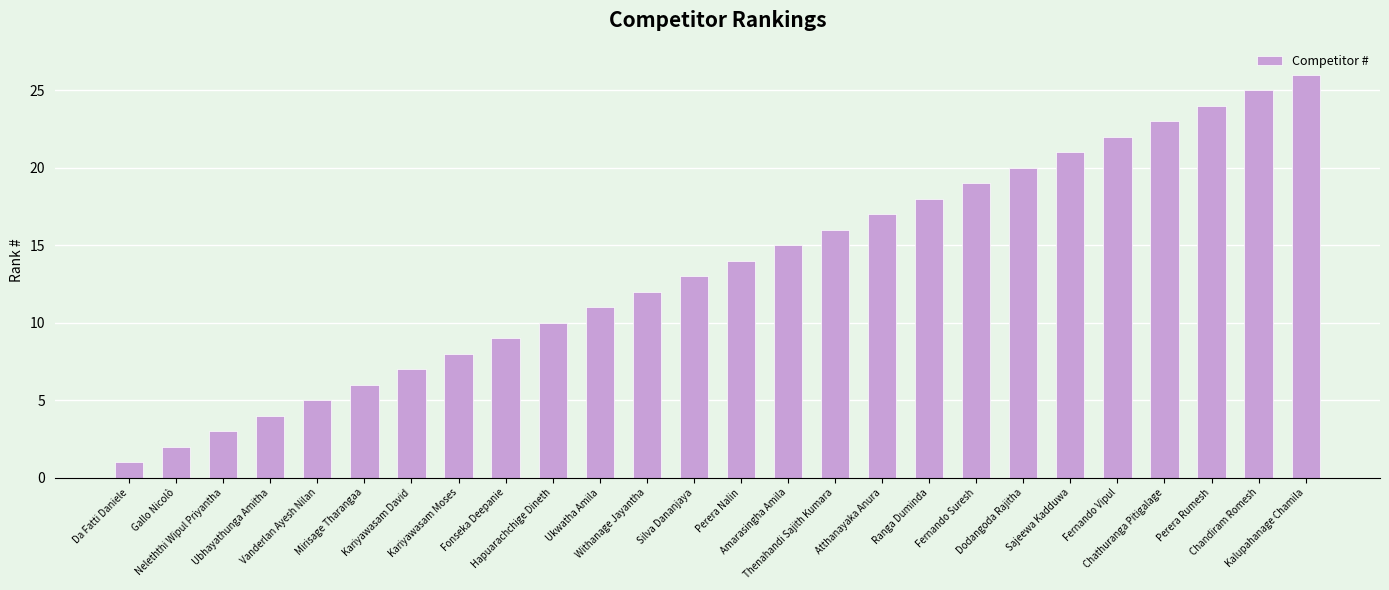

What is the difference between the second highest and second lowest values?

23